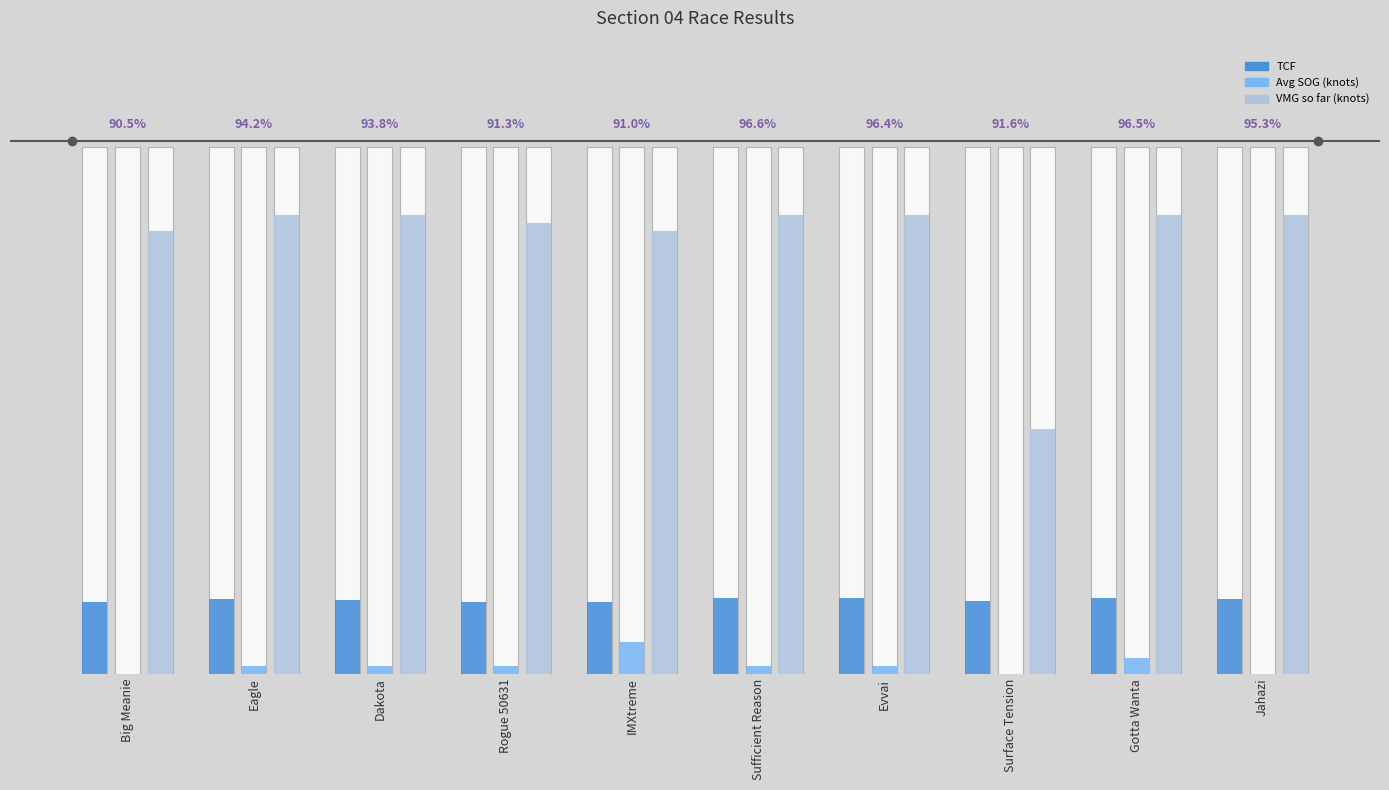

At which label is Average SOG (knots) closest to 0?

Big Meanie